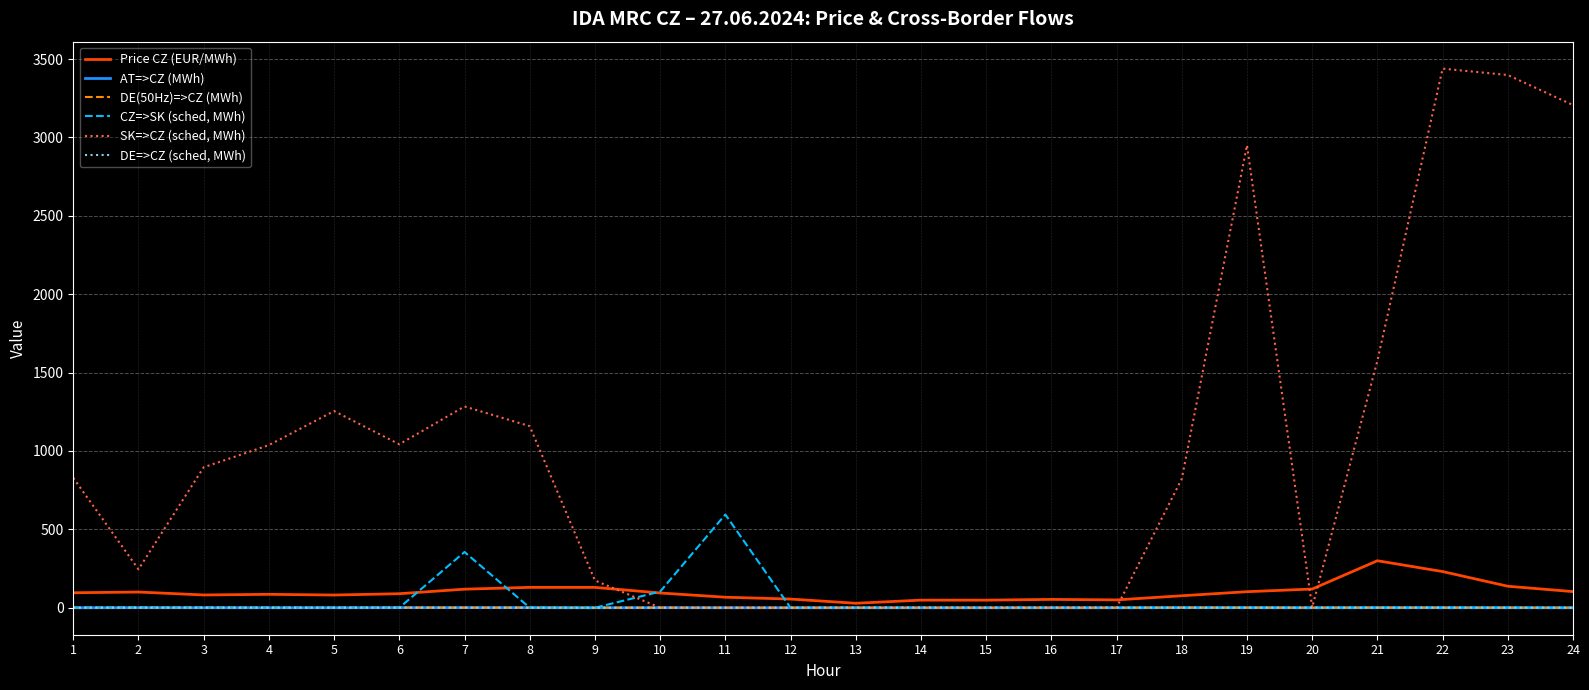

True or false: SK=>CZ (sched, MWh) and AT=>CZ (MWh) cross at least once.

False